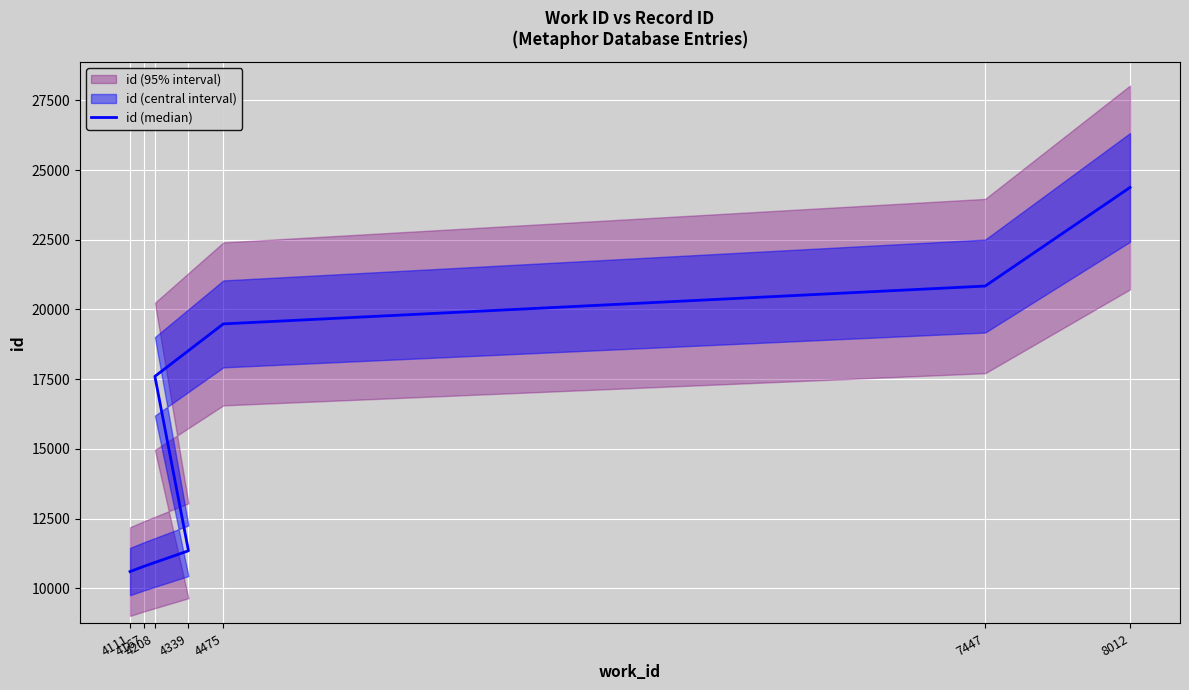

Rank the categories by value from lowest to highest.

4111, 4167, 4339, 4208, 4475, 7447, 8012